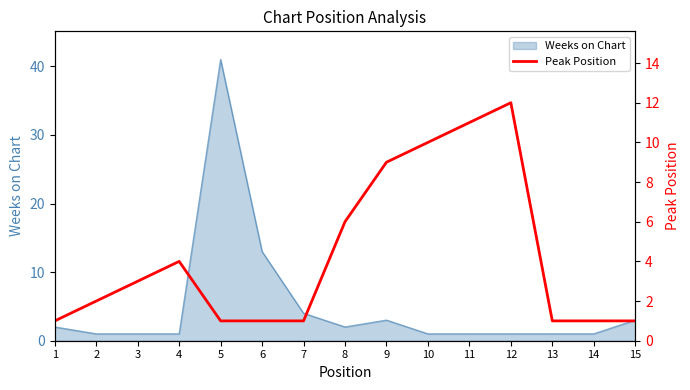

How many lines are shown in the chart?

1